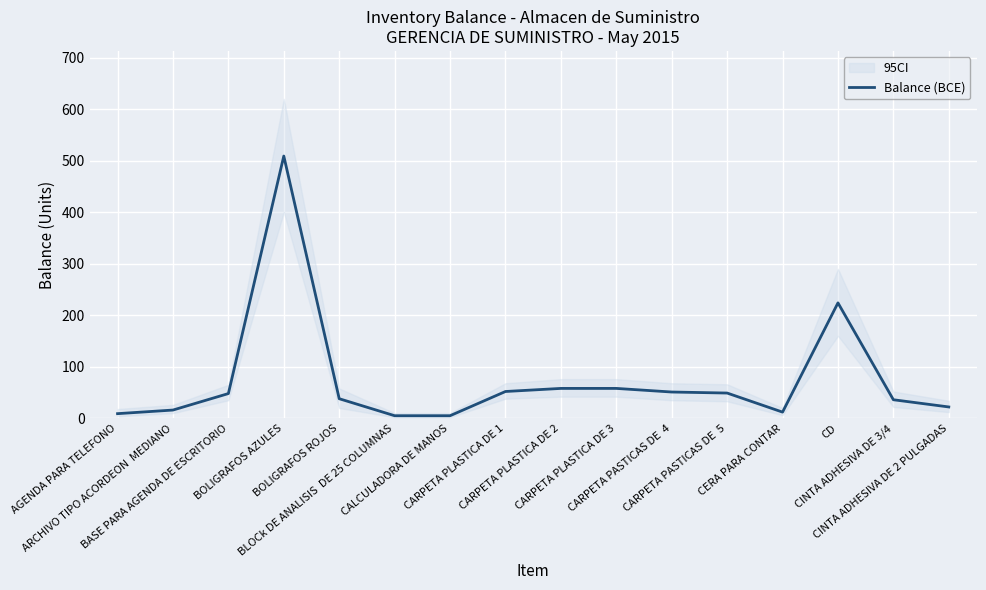

What is the value of the 14th point from the left?

224